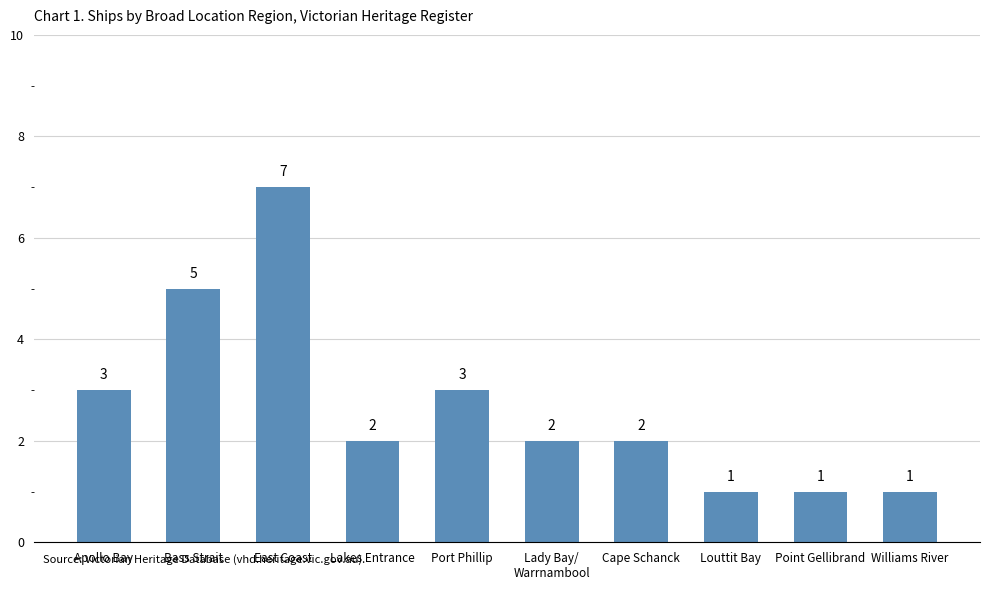

Reading left to right, extract all data points from this chart.

Apollo Bay=3	Bass Strait=5	East Coast=7	Lakes Entrance=2	Port Phillip=3	Lady Bay/
Warrnambool=2	Cape Schanck=2	Louttit Bay=1	Point Gellibrand=1	Williams River=1